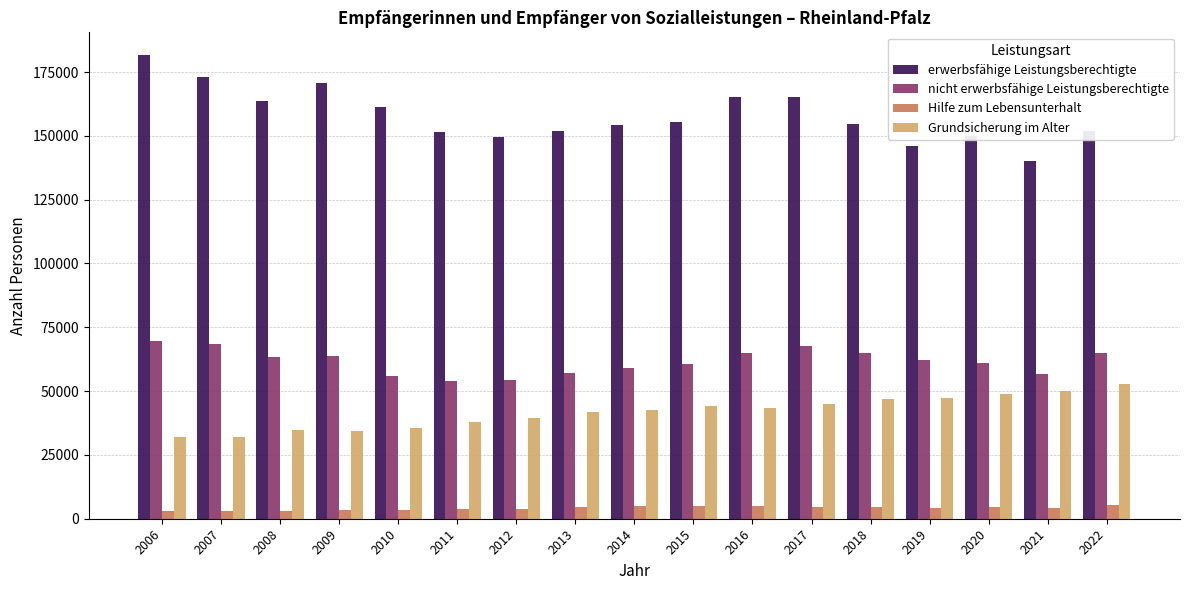

The value of erwerbsfähige Leistungsberechtigte at 2008 is 60873. True or false?

False